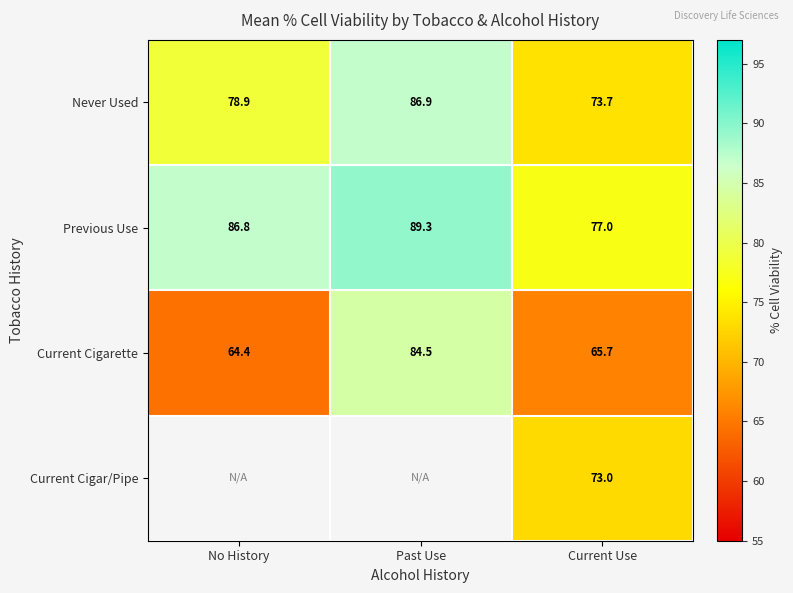

What is the difference between the maximum and minimum values in the Previous Use series?

12.3